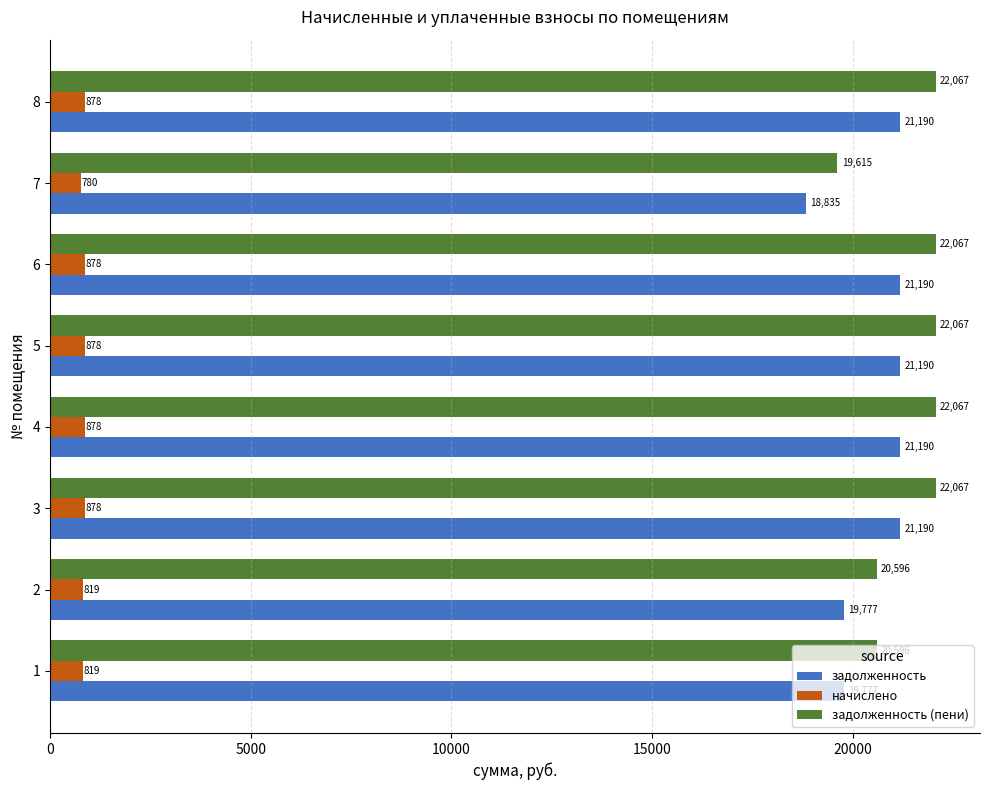

What are all the series names shown in the legend?

задолженность, начислено, задолженность (пени)